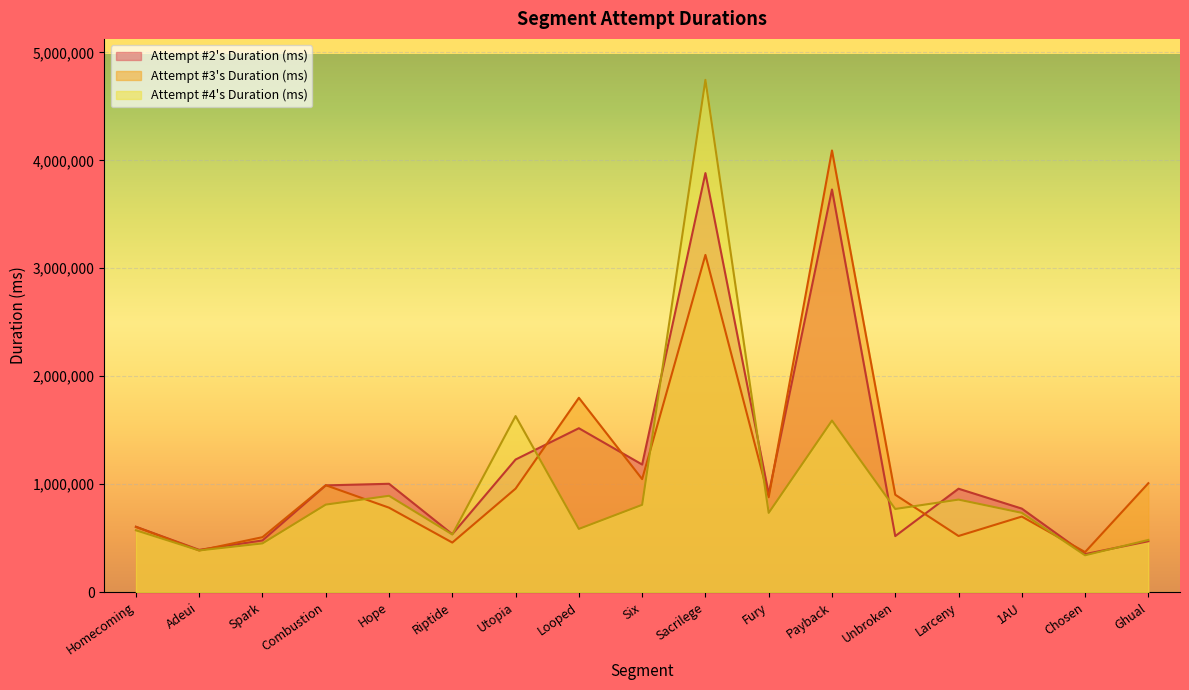

The Attempt #2's Duration (ms) series shows 3882292 at Sacrilege. True or false?

True